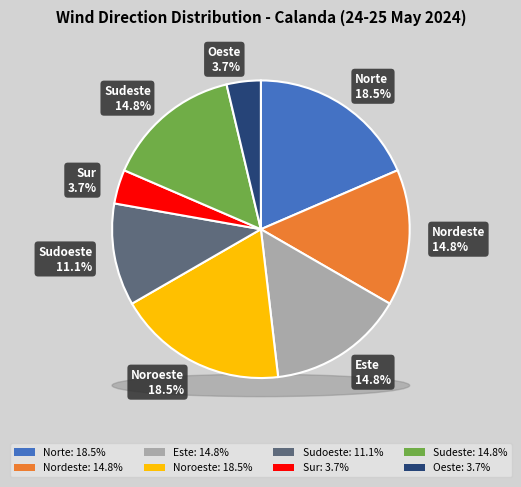

What is the largest slice in the pie chart?

Norte